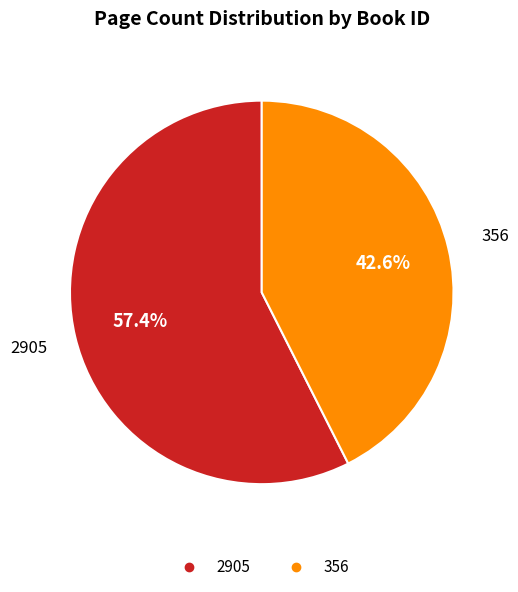

Approximately how many times larger is the value at 356 compared to 2905?

0.7